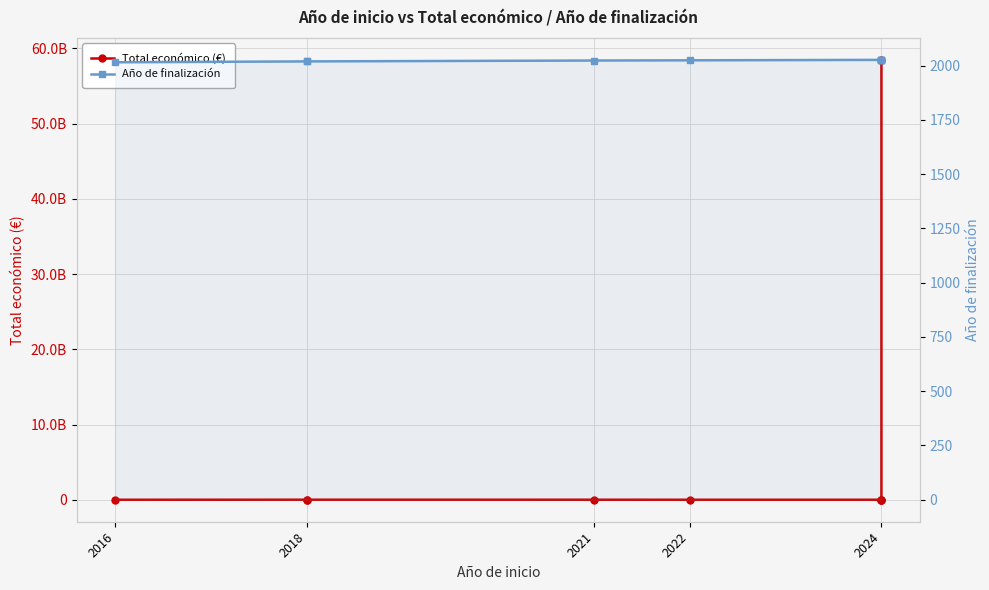

The value of Total económico (€) at 2021 is 3037758. True or false?

True